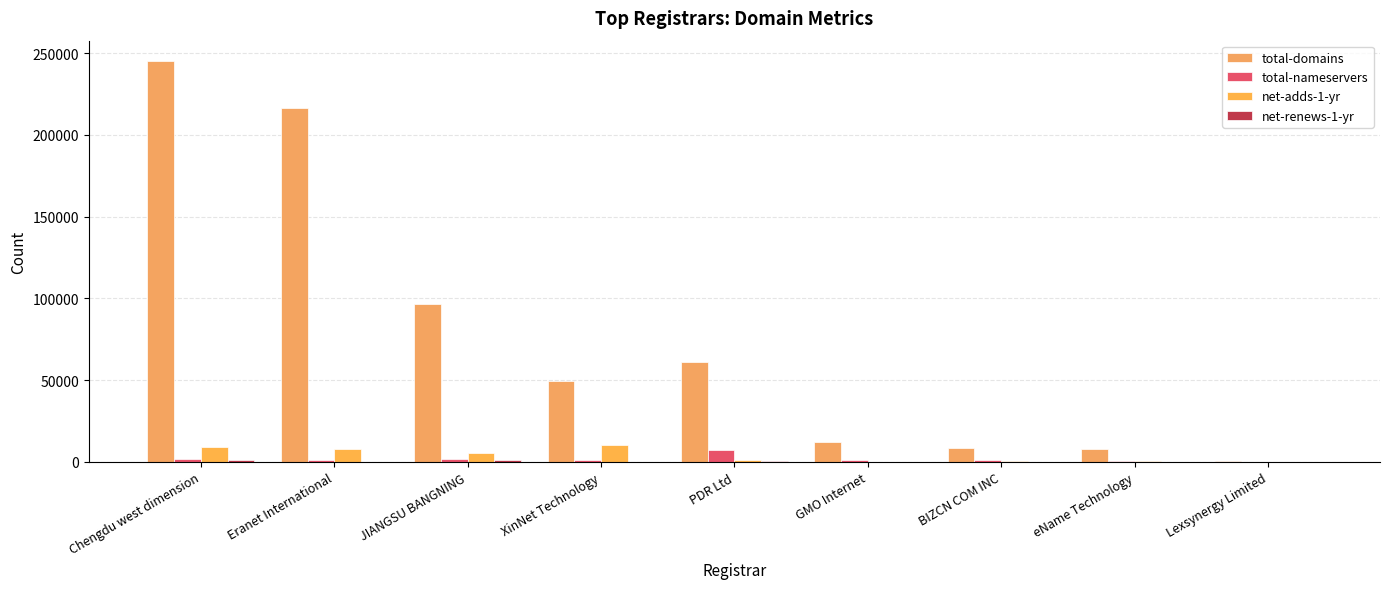

How many groups of bars are there?

9